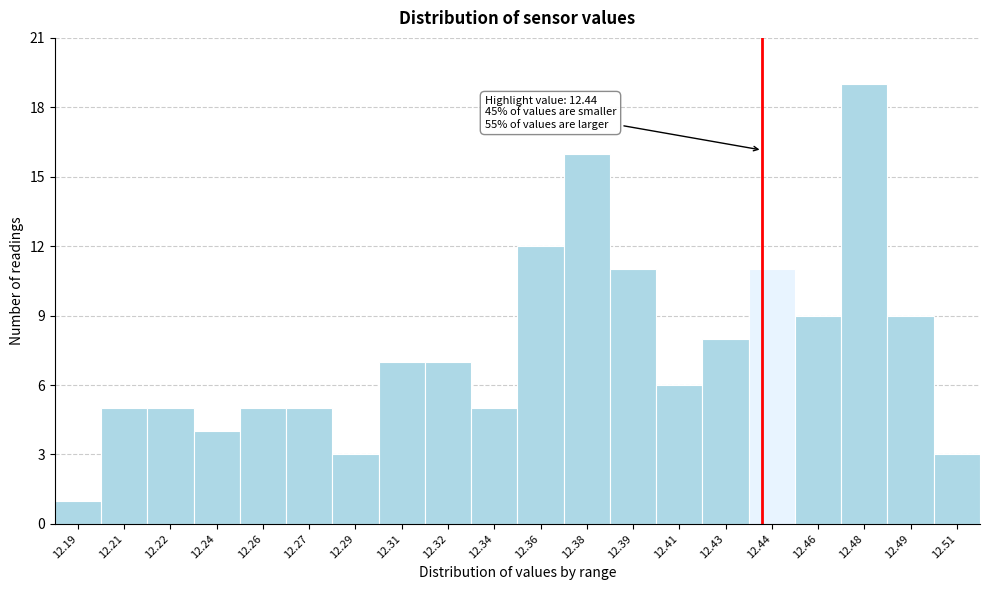

Reading left to right, list all the values displayed in this chart.

1	5	5	4	5	5	3	7	7	5	12	16	11	6	8	11	9	19	9	3